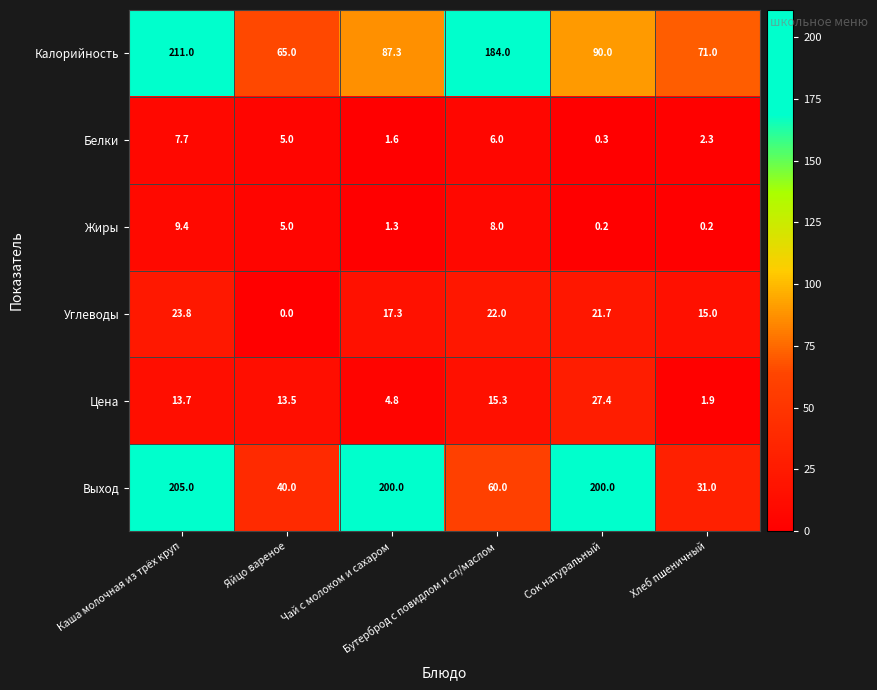

Which series has the largest range (max minus min)?

Выход